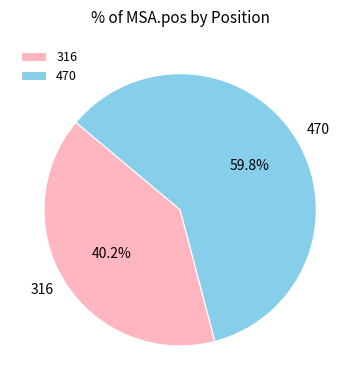

Combined, what portion of the pie is 316 and 470?

100.0%